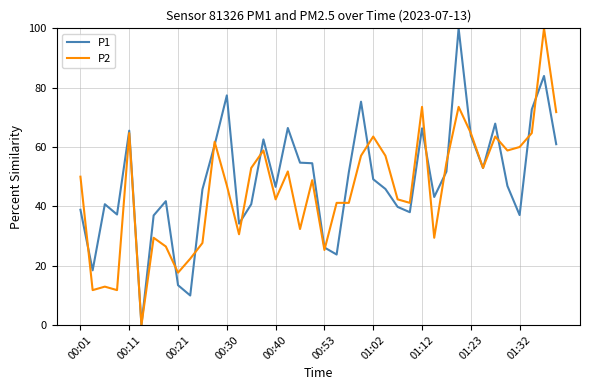

What is the maximum value shown in the chart?

100.0